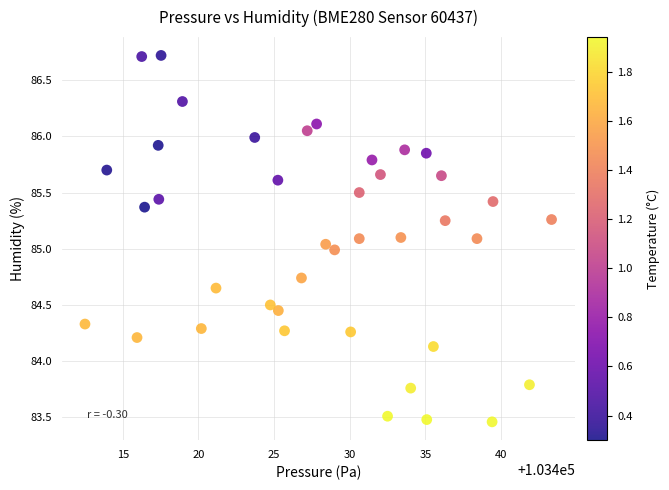

What is the range of Y values (max minus min)?

3.3